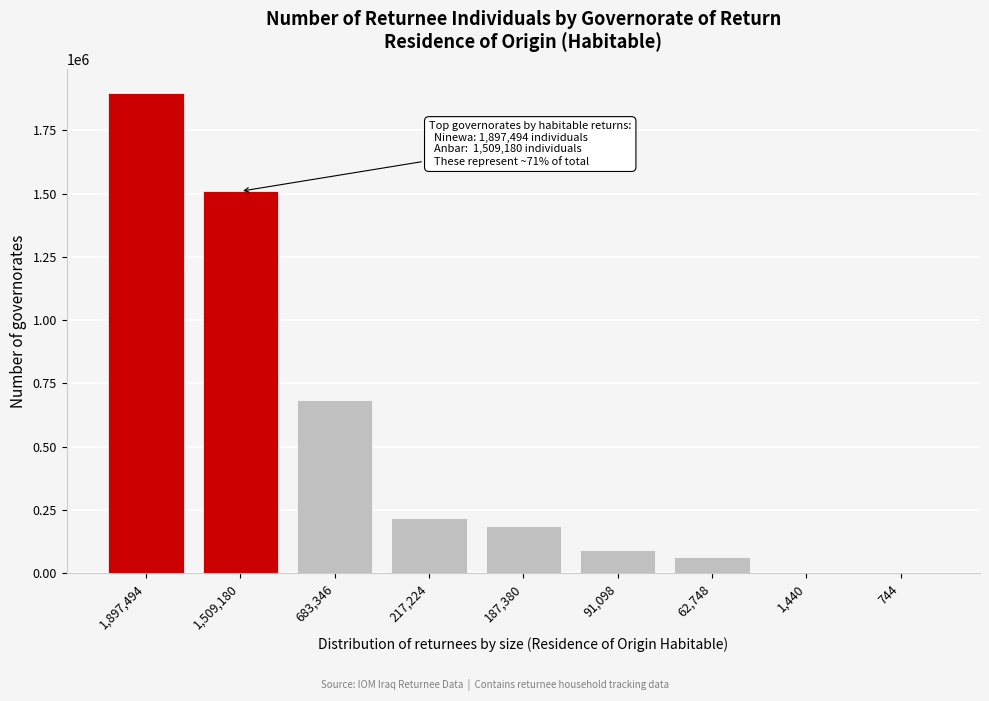

What is the sum of all values?

4650654